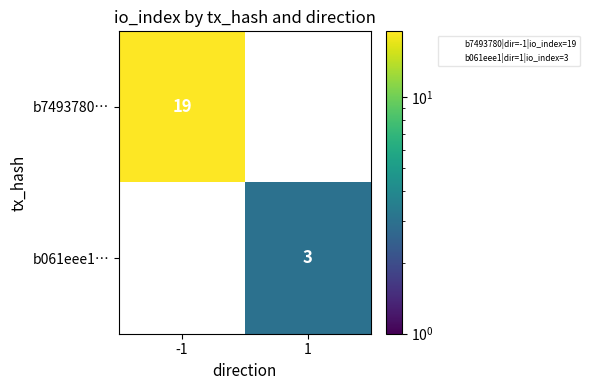

At how many categories does at least one series exceed 16?

1